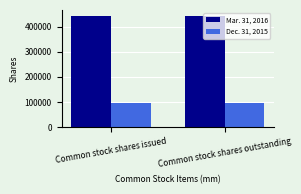

Reading left to right, list all the values displayed in this chart.

Mar. 31, 2016: Common stock shares issued=443799	Common stock shares outstanding=443799
Dec. 31, 2015: Common stock shares issued=94749	Common stock shares outstanding=94749